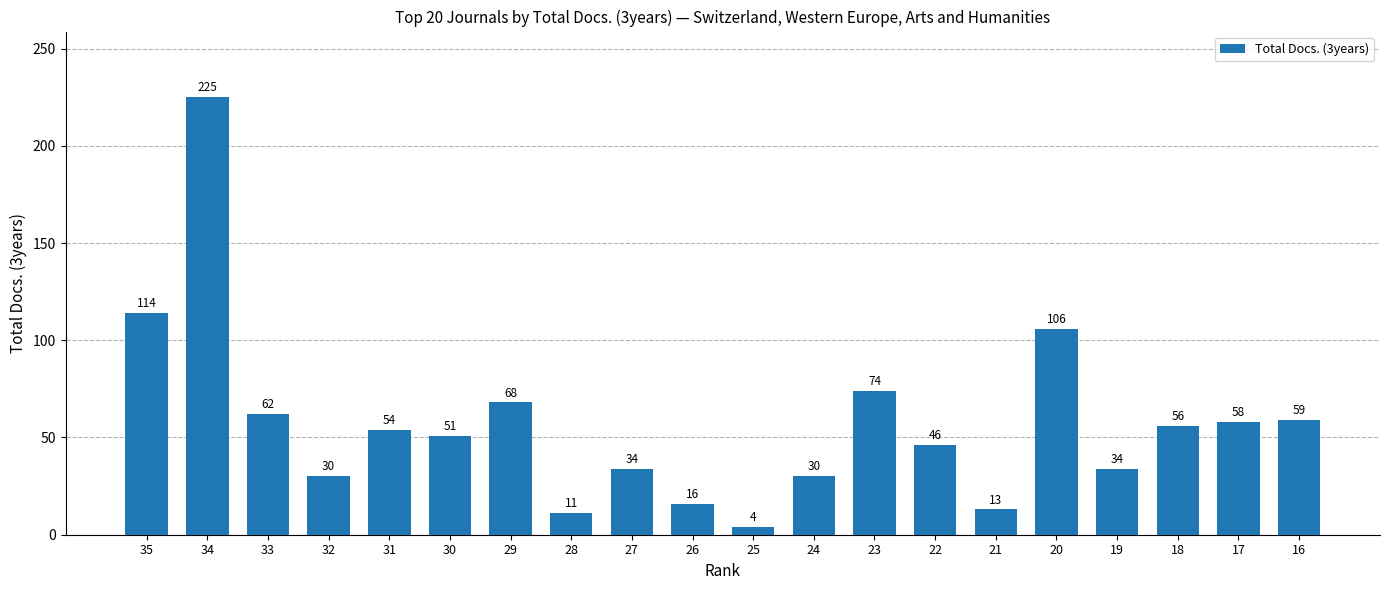

What is the change in value from 33 to 22?

-16